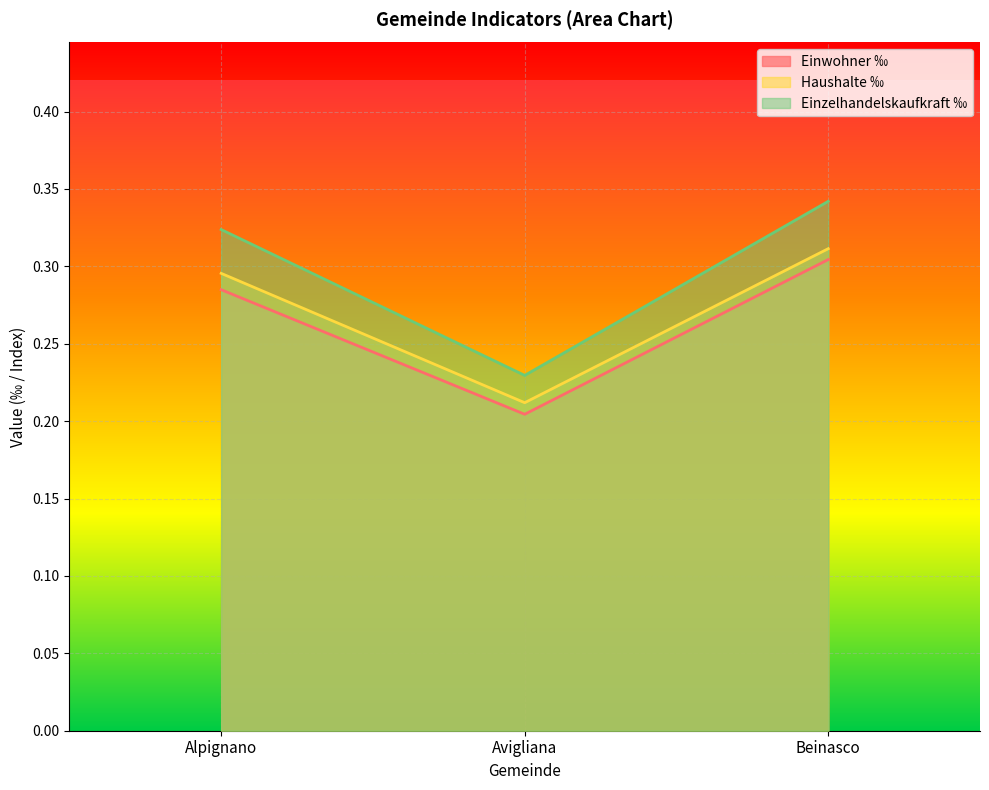

At which label does Haushalte ‰ reach its peak?

Beinasco